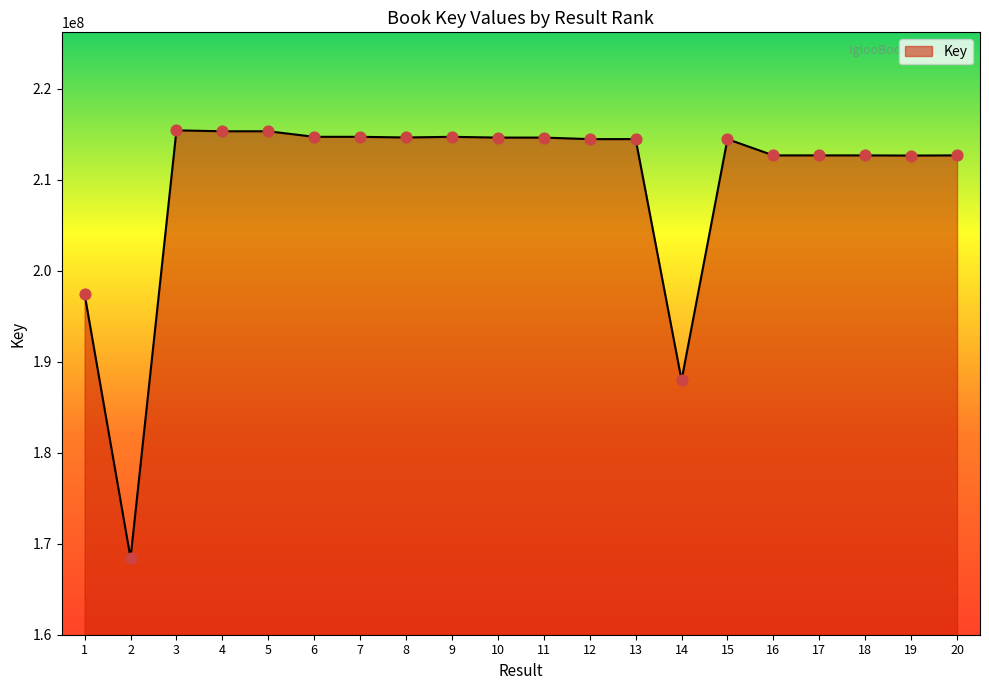

What is the change in value from 3 to 17?

-2751039